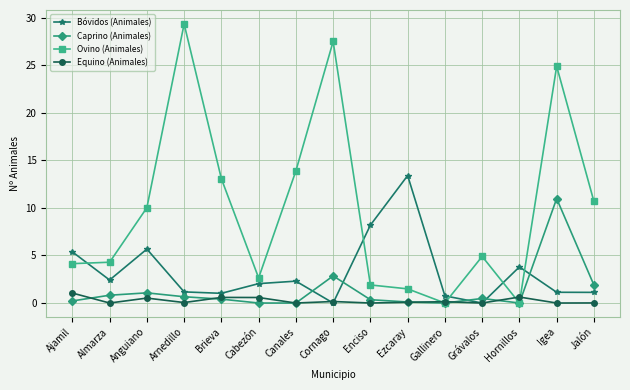

Which series has the largest range (max minus min)?

Ovino (Animales)